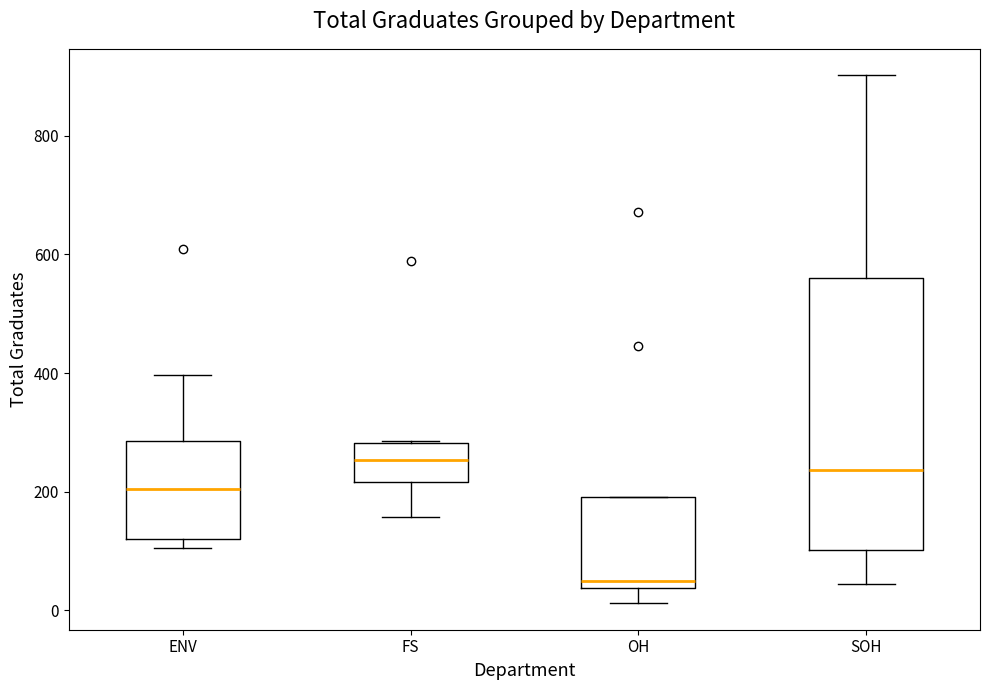

Where does the median line of the box for OH sit on the y-axis? The values are not printed on the chart, so give them approximately, as read against the axis.

60